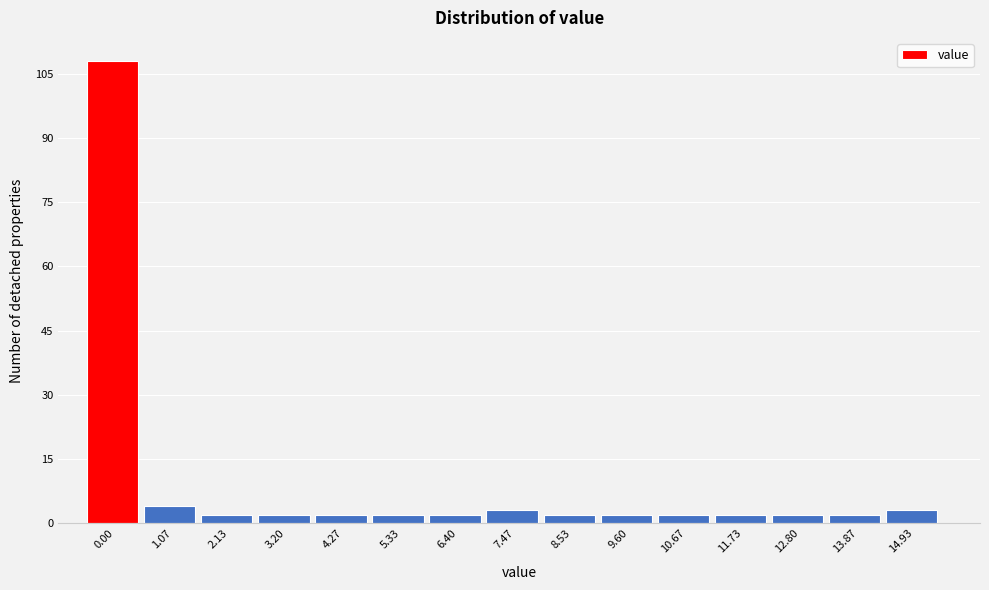

Reading left to right, what are all the values shown in this chart?

108	4	2	2	2	2	2	3	2	2	2	2	2	2	3